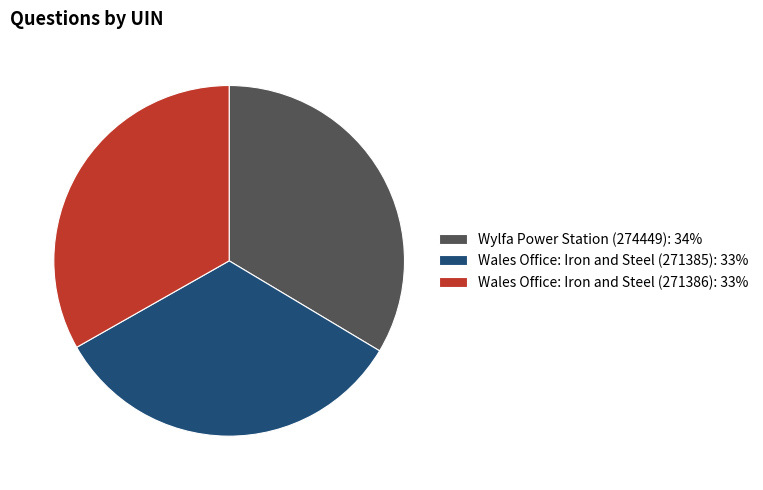

Approximately how many times larger is the value at Wylfa Power Station (274449): 34% compared to Wales Office: Iron and Steel (271385): 33%?

1.0